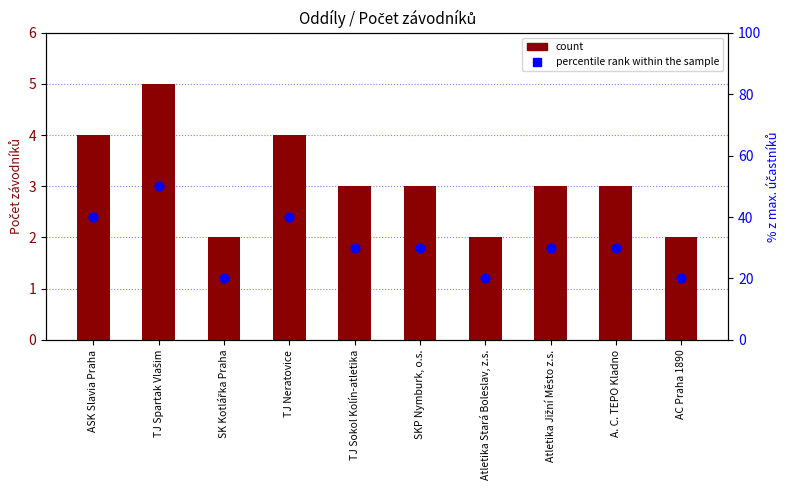

What are all the series names shown in the legend?

count, percentile rank within the sample